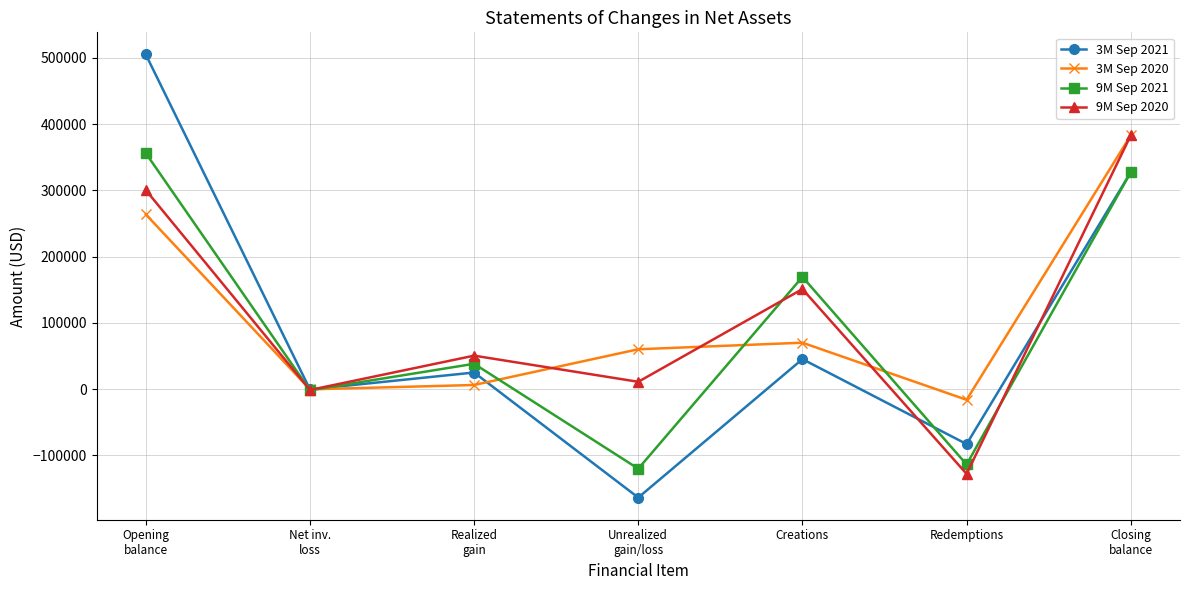

Is this an area chart (filled region under the line)?

No